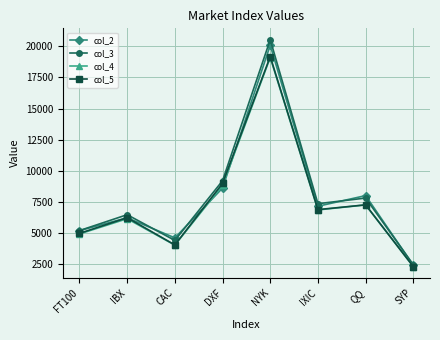

How many series are shown in this chart?

4